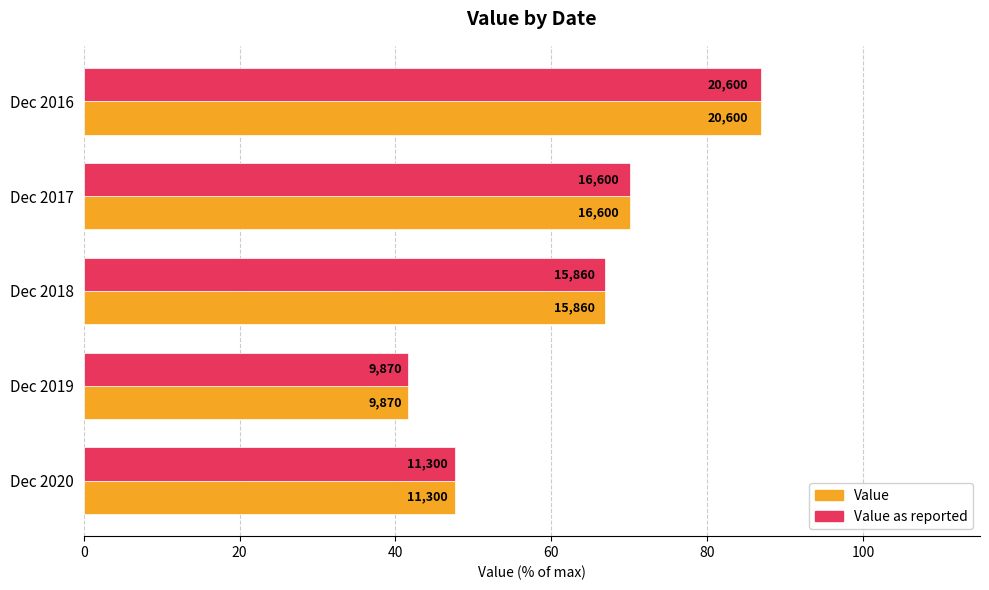

What is the minimum value shown in the chart?

41.7